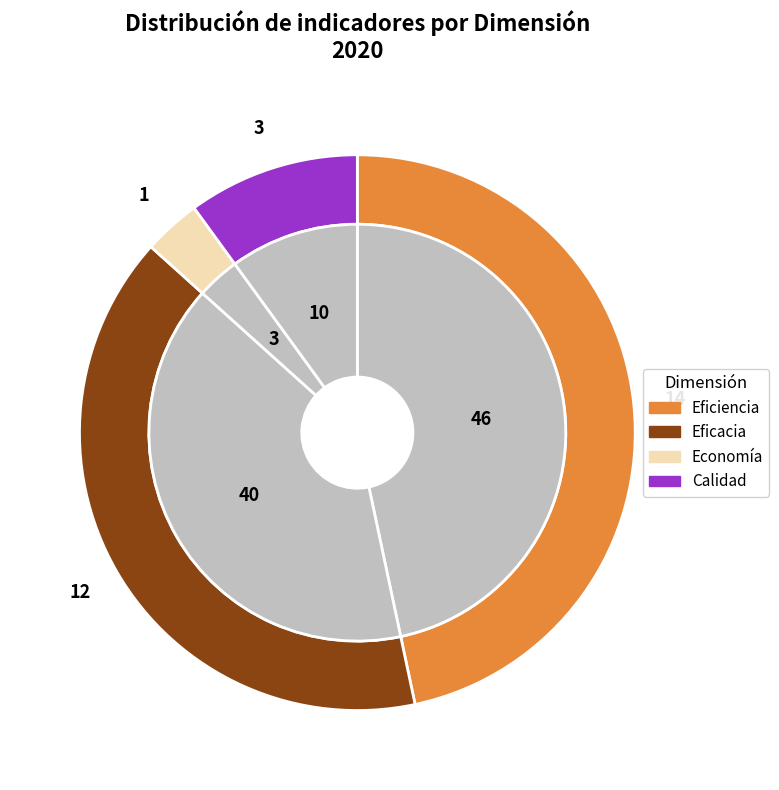

Which slice is the smallest?

Economía